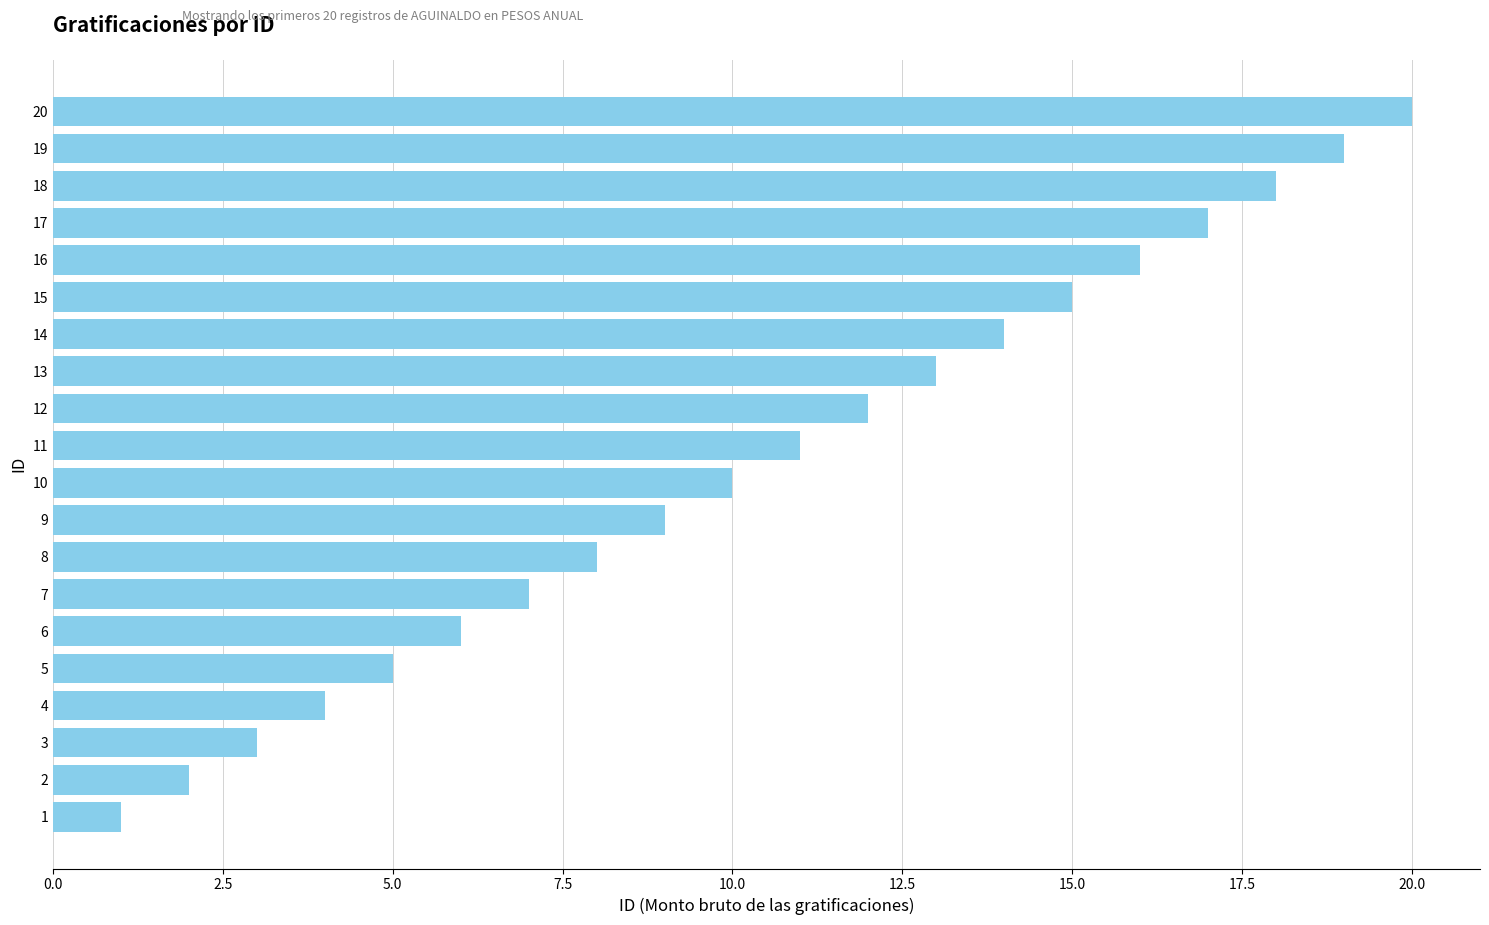

The chart shows a value of 16 at 11. True or false?

False